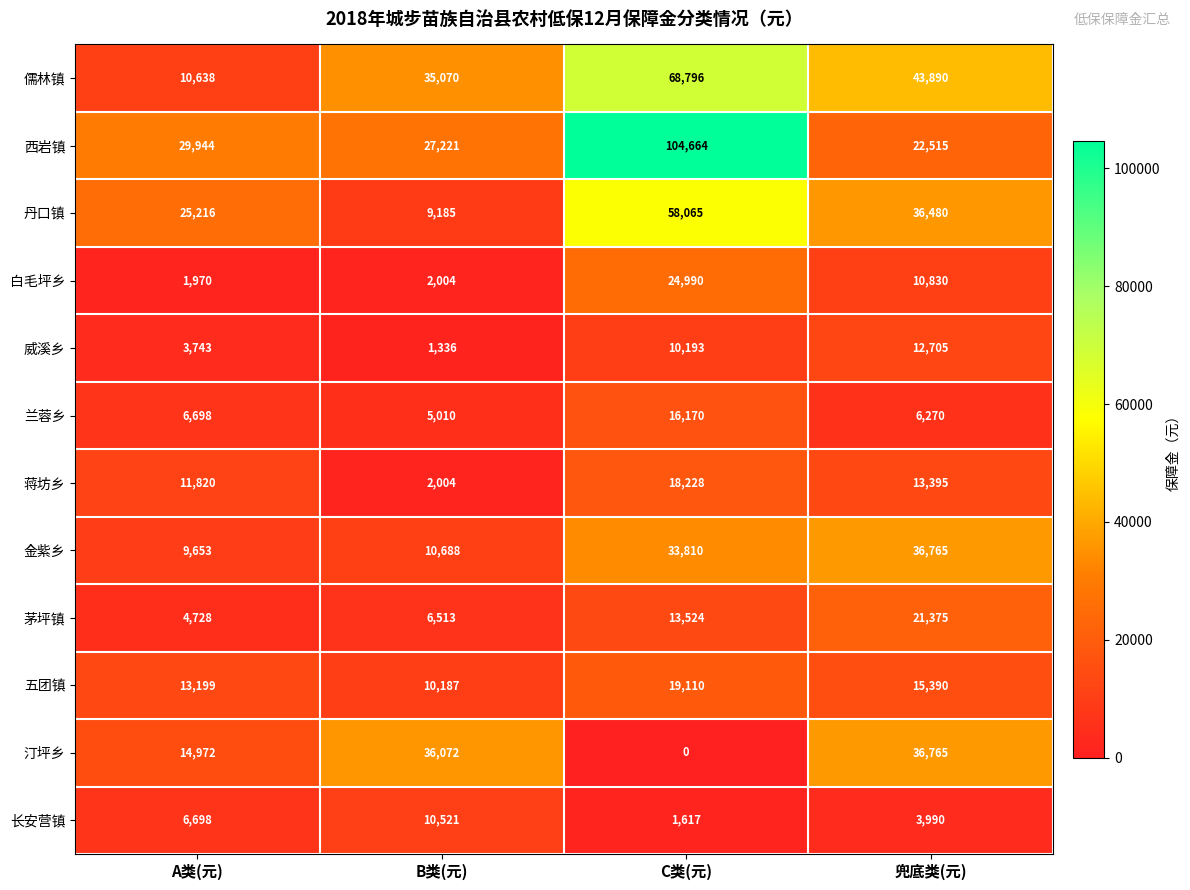

At which label does 蒋坊乡 first exceed 13395?

C类(元)